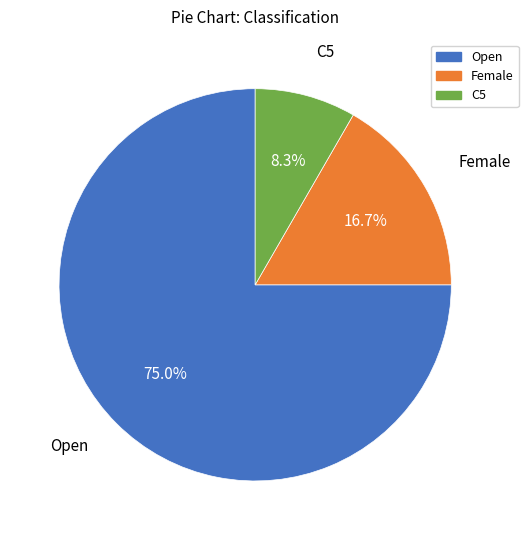

The Open slice represents 75% of the pie. True or false?

True